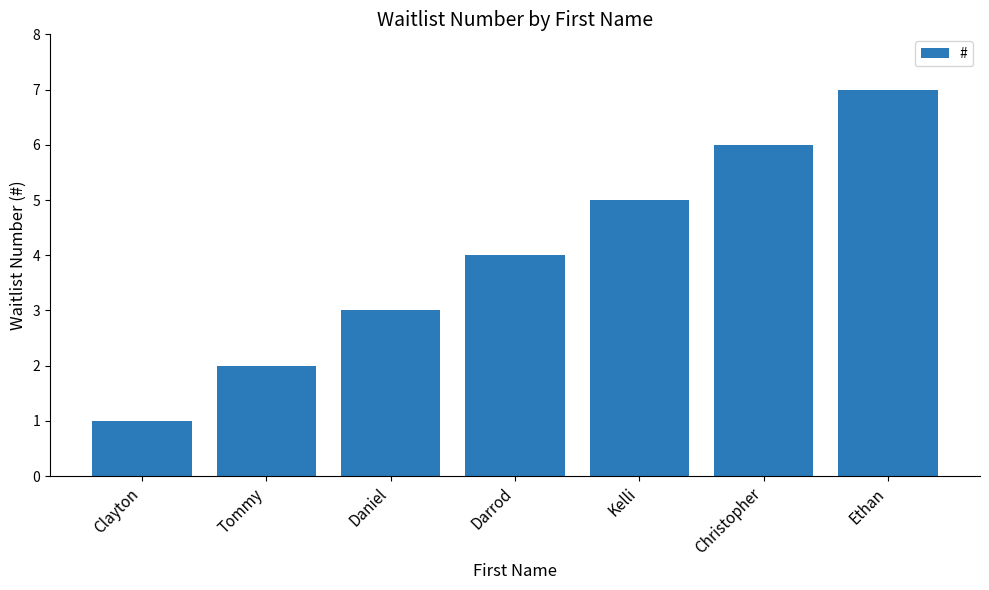

What is the label of the 3rd bar from the left?

Daniel